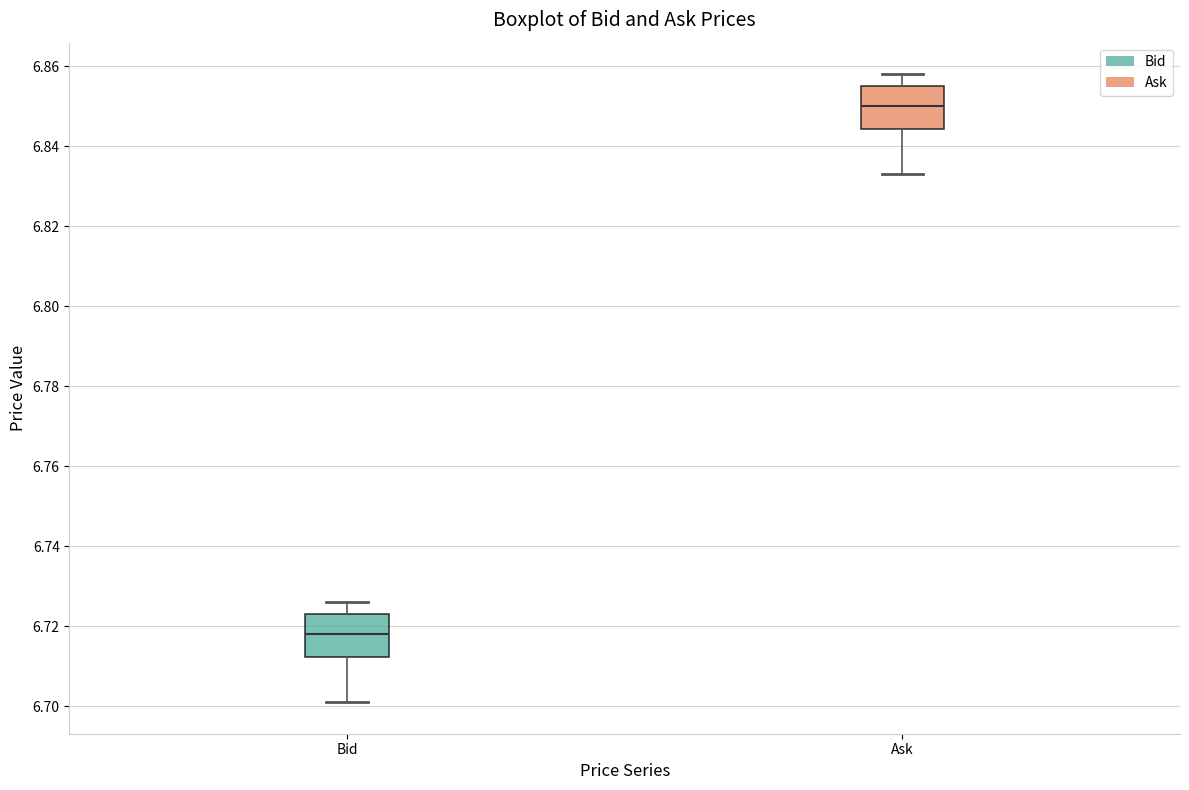

Reading left to right, read every box against the y-axis: the position of its median line, the range the box covers, and the ends of its whiskers. The values are not printed on the chart, so give them approximately, as read against the axis.

Bid: median 6.718, box 6.712 to 6.724, whiskers 6.702 to 6.726
Ask: median 6.850, box 6.844 to 6.856, whiskers 6.834 to 6.858